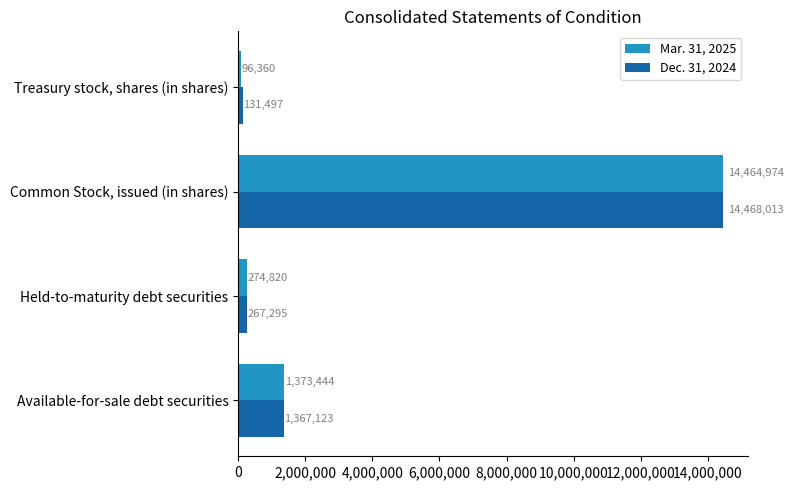

At which category is the sum across all series the highest?

Common Stock, issued (in shares)